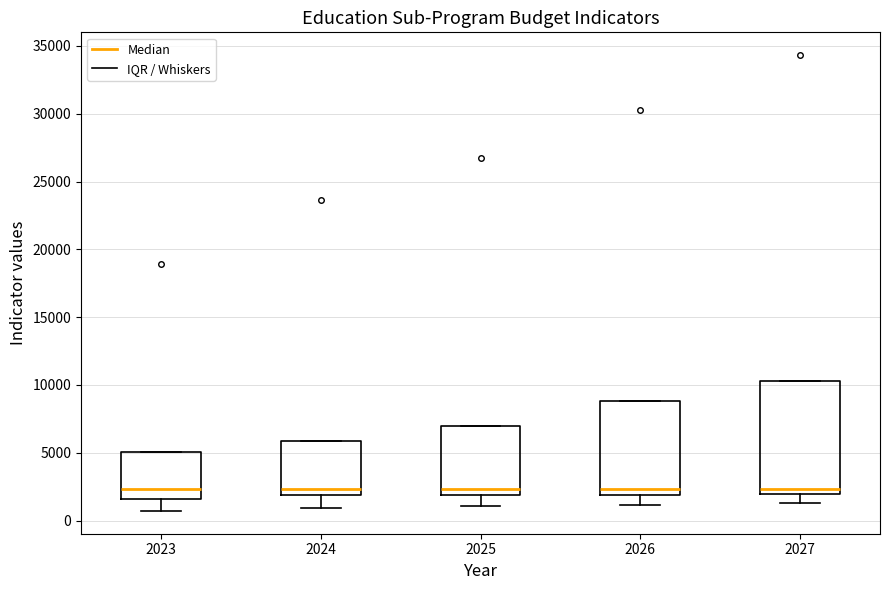

Reading left to right, read every box against the y-axis: the position of its median line, the range the box covers, and the ends of its whiskers. The values are not printed on the chart, so give them approximately, as read against the axis.

2023: median 2500, box 1500 to 5000, whiskers 500 to 5000
2024: median 2500, box 2000 to 6000, whiskers 1000 to 6000
2025: median 2500, box 2000 to 7000, whiskers 1000 to 7000
2026: median 2500, box 2000 to 9000, whiskers 1000 to 9000
2027: median 2500, box 2000 to 10500, whiskers 1500 to 10500